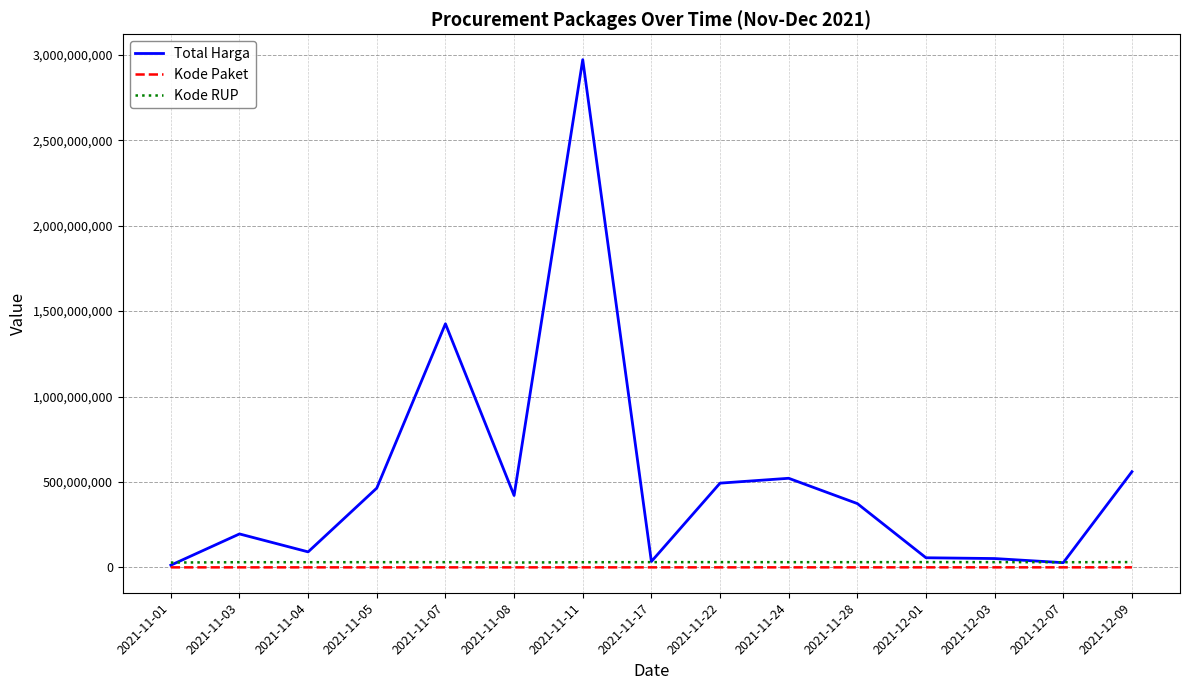

Which series changed the most between 2021-11-07 and 2021-12-01?

Total Harga